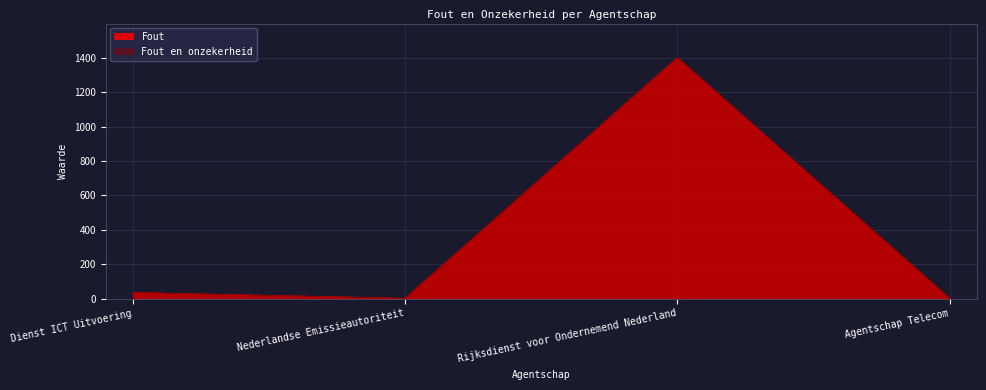

Which series has the largest range (max minus min)?

Fout